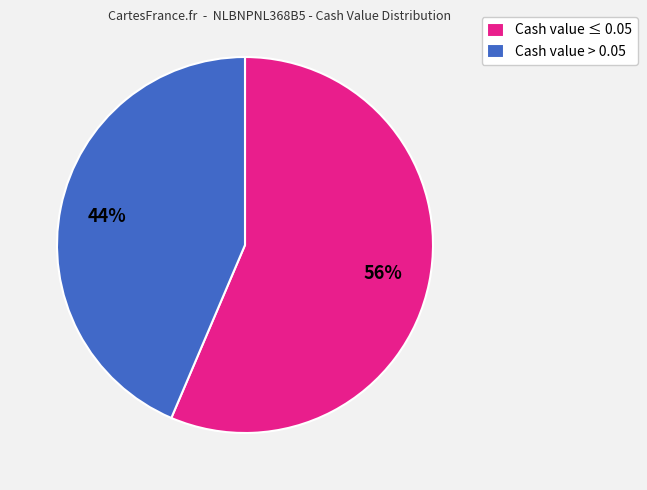

The Cash value > 0.05 slice represents 44% of the pie. True or false?

True